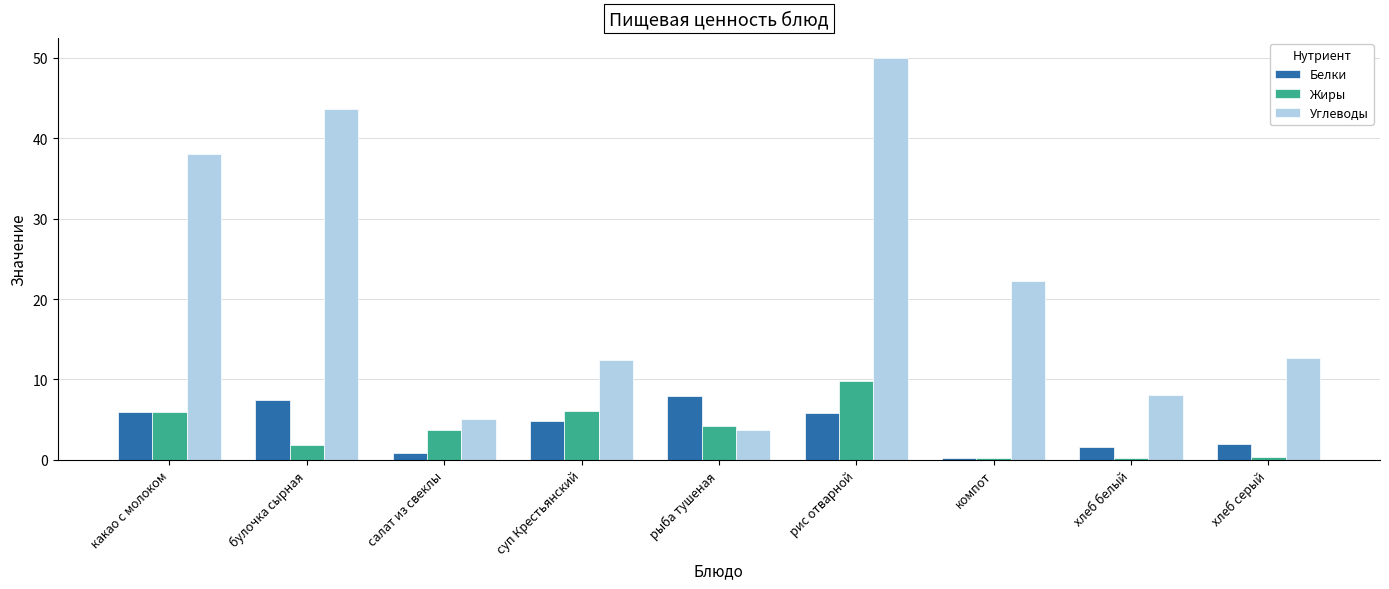

What is the highest value of the Углеводы series?

50.0